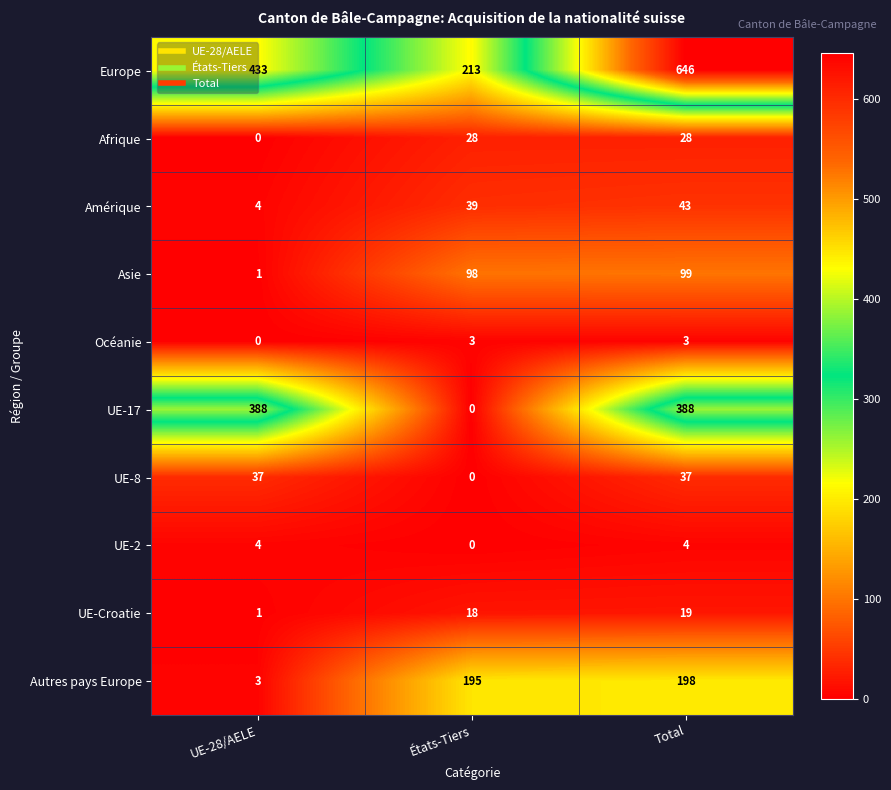

Reading right to left, transcribe all the data shown in this chart.

Europe: Total=646	États-Tiers=213	UE-28/AELE=433
Afrique: Total=28	États-Tiers=28	UE-28/AELE=0
Amérique: Total=43	États-Tiers=39	UE-28/AELE=4
Asie: Total=99	États-Tiers=98	UE-28/AELE=1
Océanie: Total=3	États-Tiers=3	UE-28/AELE=0
UE-17: Total=388	États-Tiers=0	UE-28/AELE=388
UE-8: Total=37	États-Tiers=0	UE-28/AELE=37
UE-2: Total=4	États-Tiers=0	UE-28/AELE=4
UE-Croatie: Total=19	États-Tiers=18	UE-28/AELE=1
Autres pays Europe: Total=198	États-Tiers=195	UE-28/AELE=3